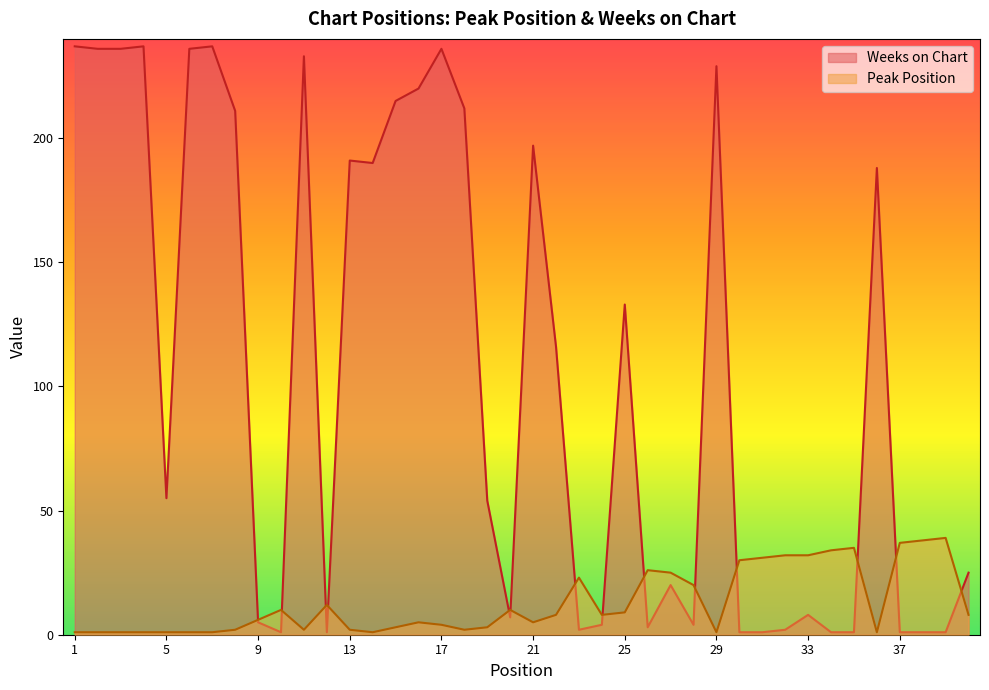

Count the number of categories in the chart.

40